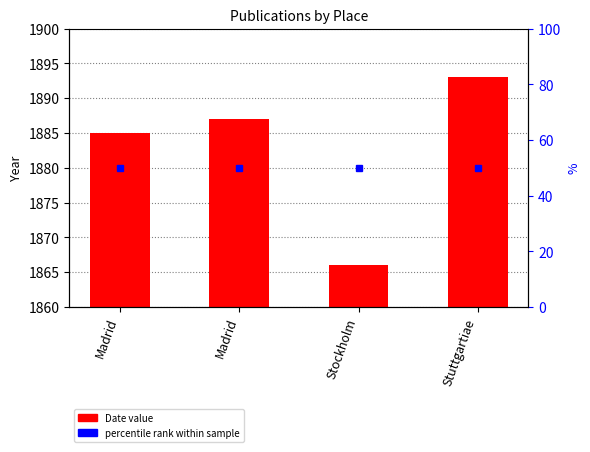

Where does the data first go above 1887?

Stuttgartiae